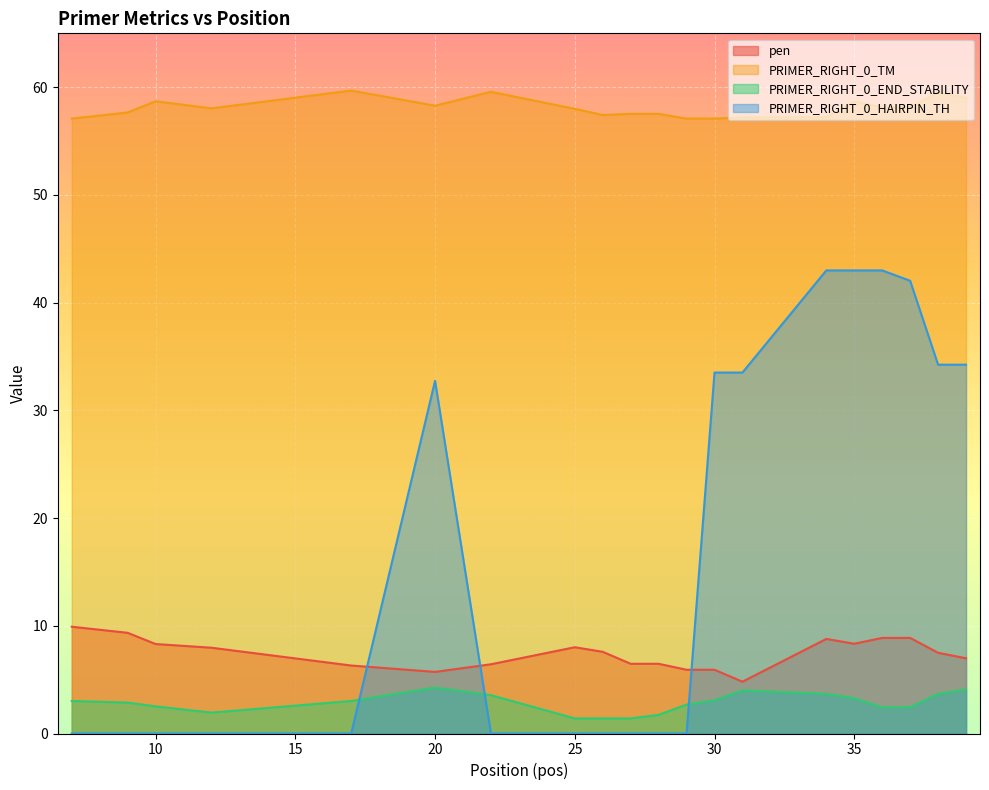

What is the average value of the PRIMER_RIGHT_0_END_STABILITY series?

2.8